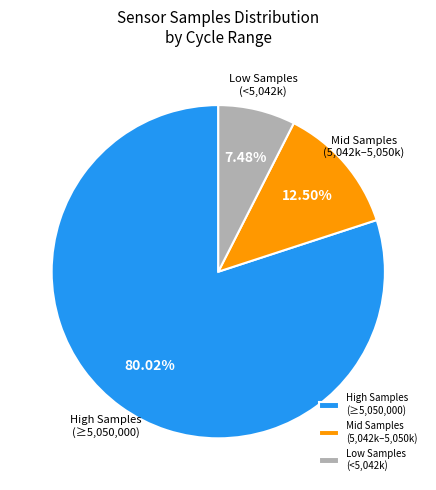

Rank the categories by value from highest to lowest.

High Samples (≥5,050,000), Mid Samples (5,042k–5,050k), Low Samples (<5,042k)